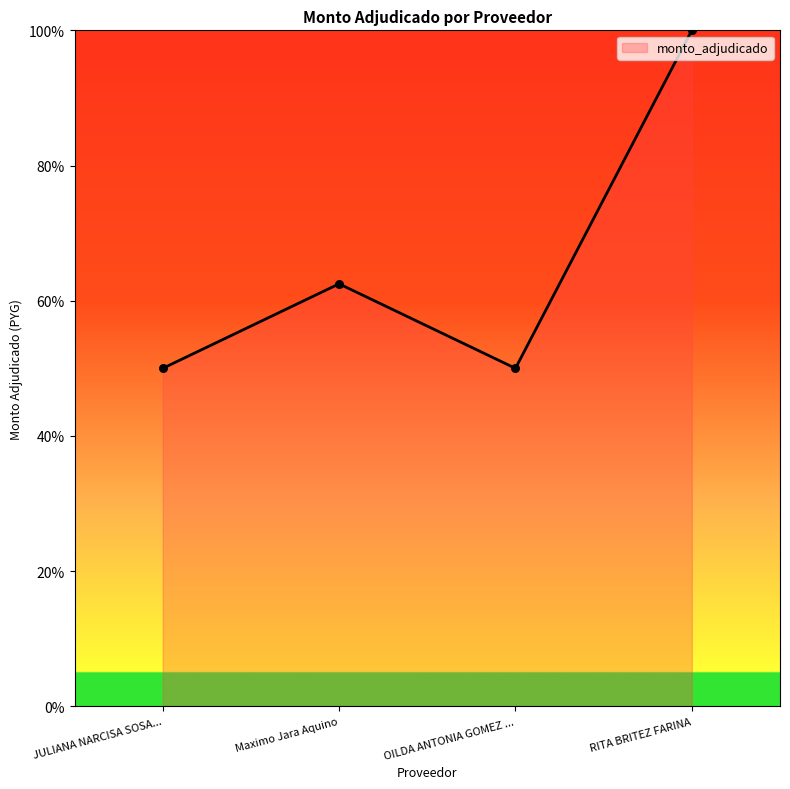

What is the ratio of the value at JULIANA NARCISA SOSA... to the value at OILDA ANTONIA GOMEZ ...?

1.0